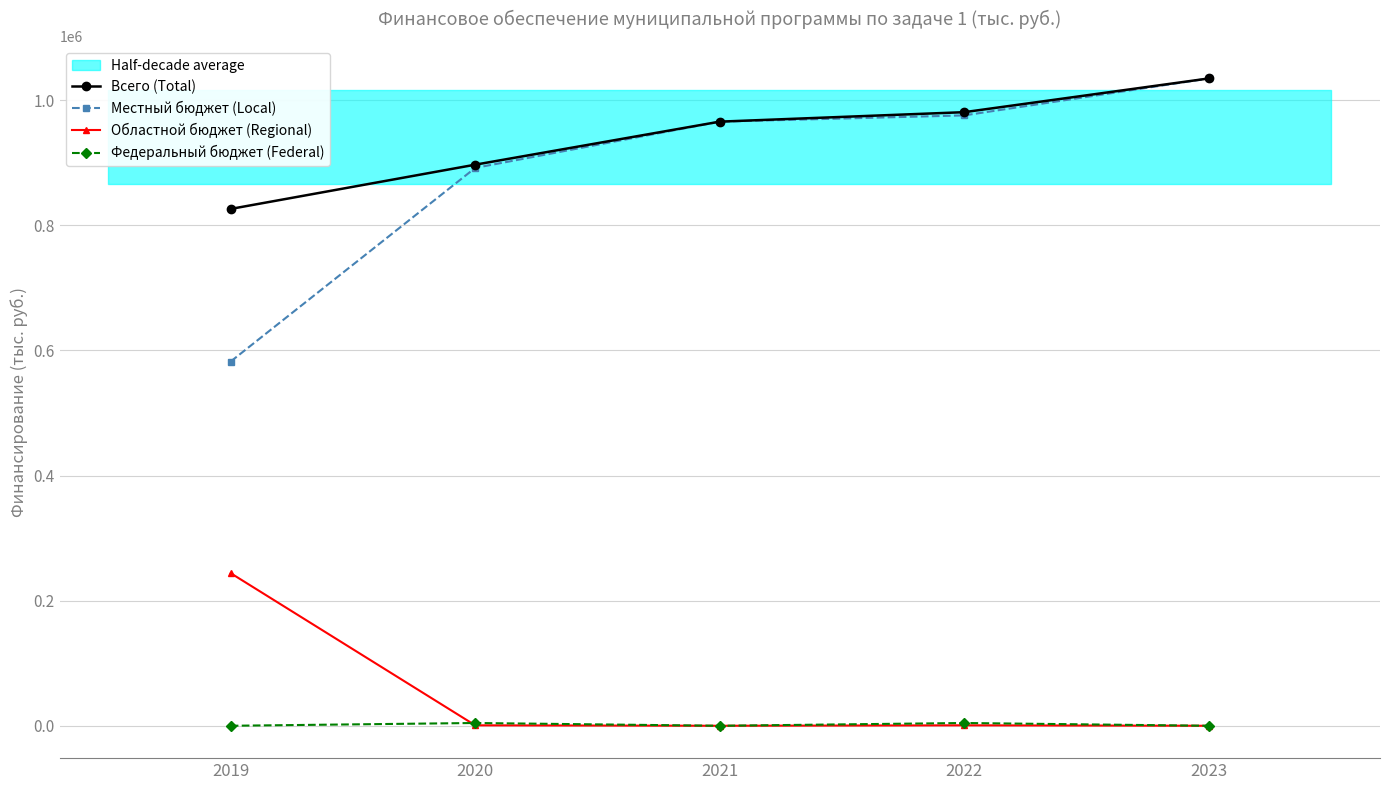

The value of Всего (Total) at 2021 is 433670.1. True or false?

False